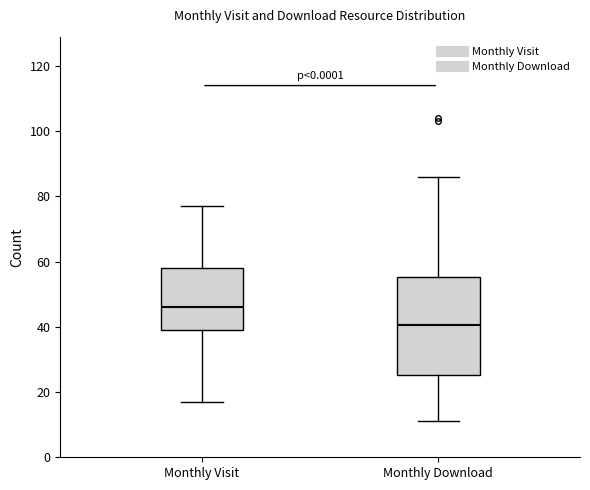

Which box has the lowest median line?

Monthly Download